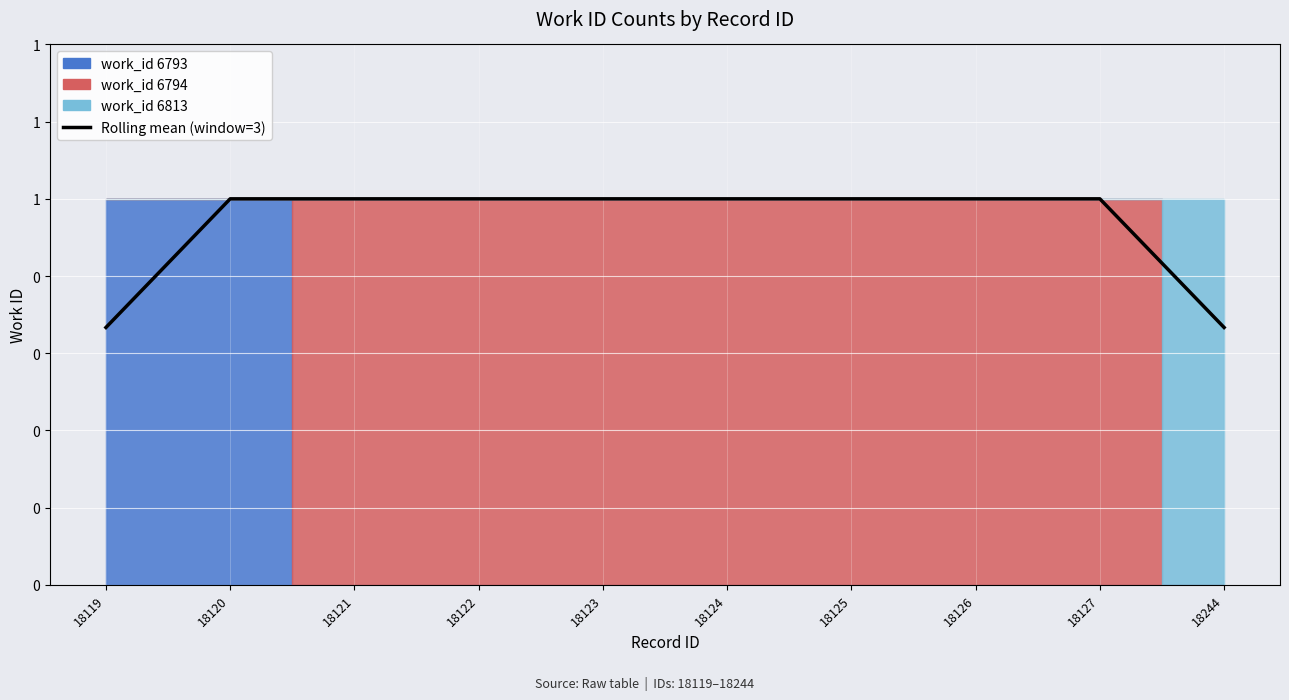

The value at 18122 is 1.0. True or false?

True